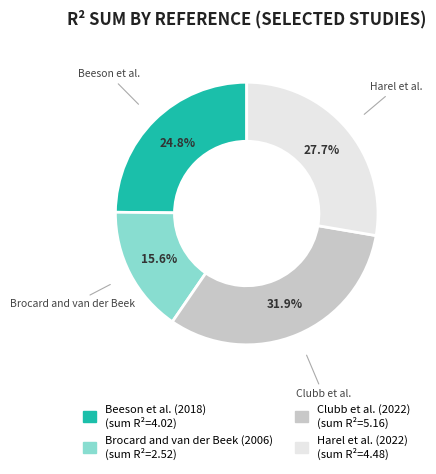

To the nearest percent, what portion does Brocard and van der Beek (2006) represent?

16%